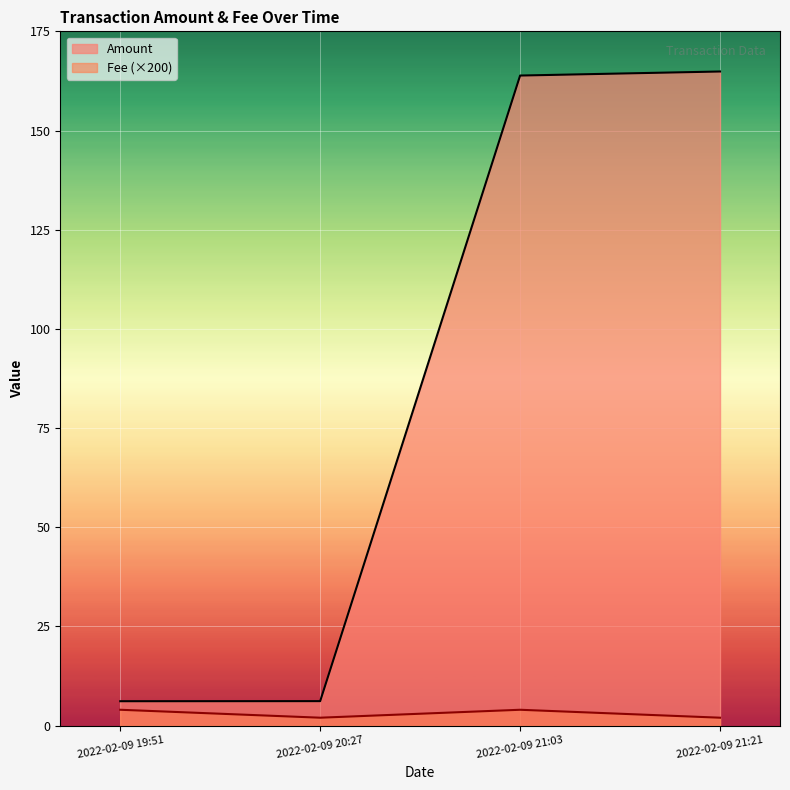

At how many categories does at least one series exceed 49?

2